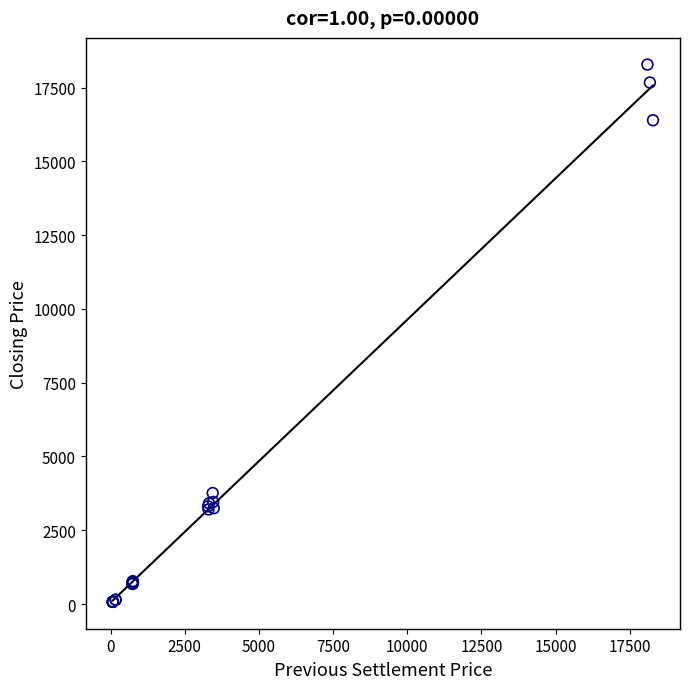

What Y value in the scatter plot is closest to 9175?

3760.7